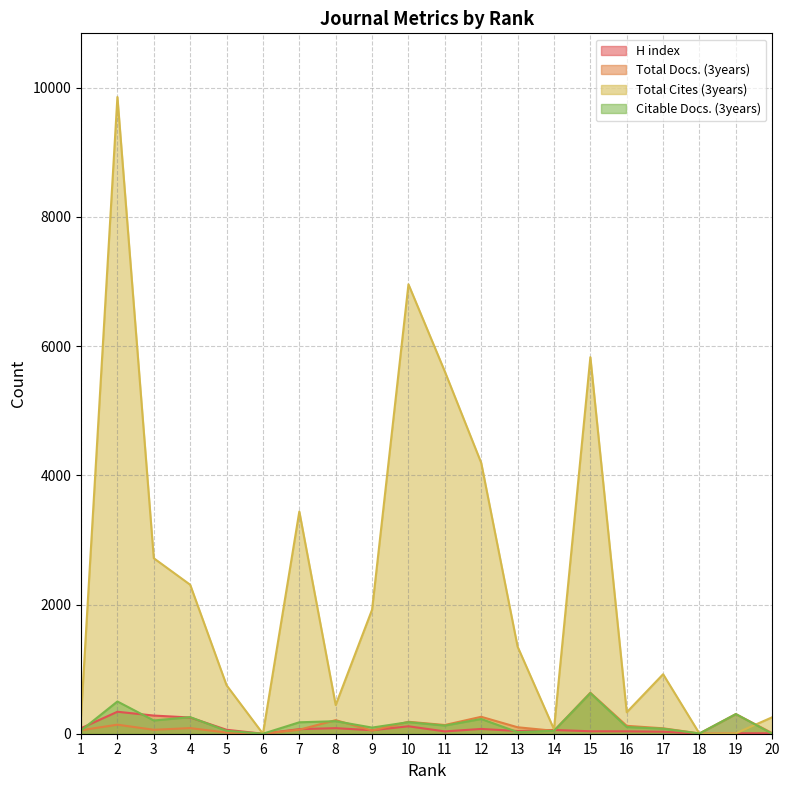

At how many categories does at least one series exceed 5994?

2